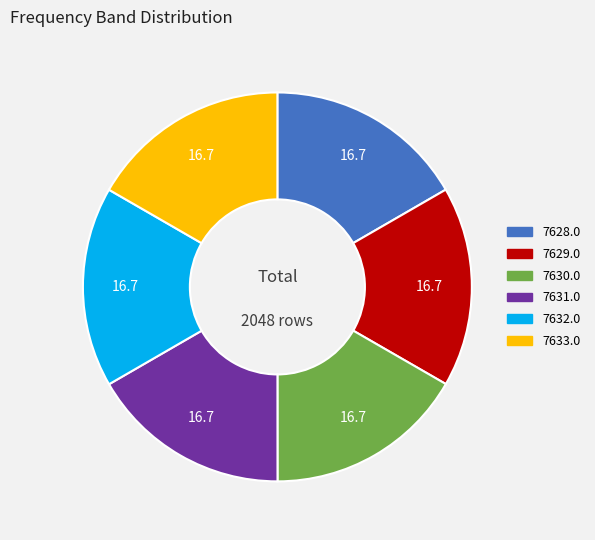

The 7631.0 slice represents 17% of the pie. True or false?

True